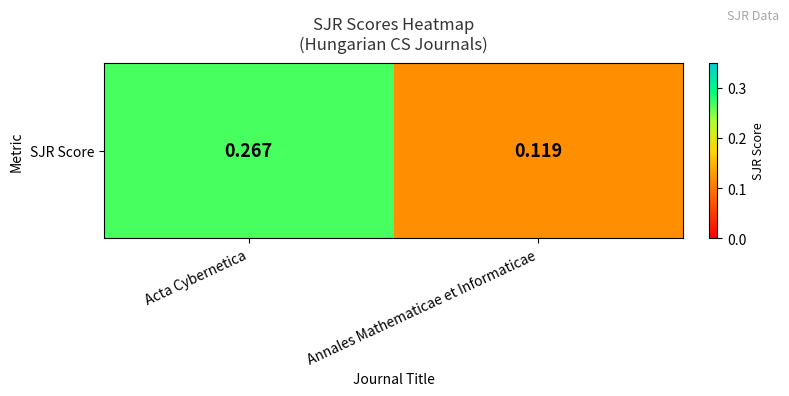

What is the maximum value shown in the chart?

0.3